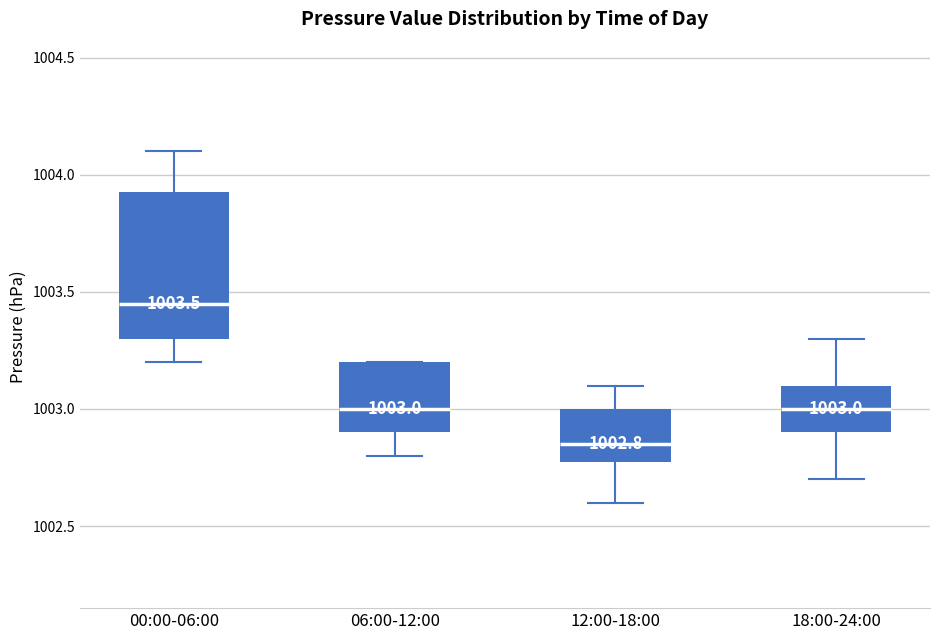

Comparing the boxes themselves (not the whiskers), which one is the tallest?

00:00-06:00